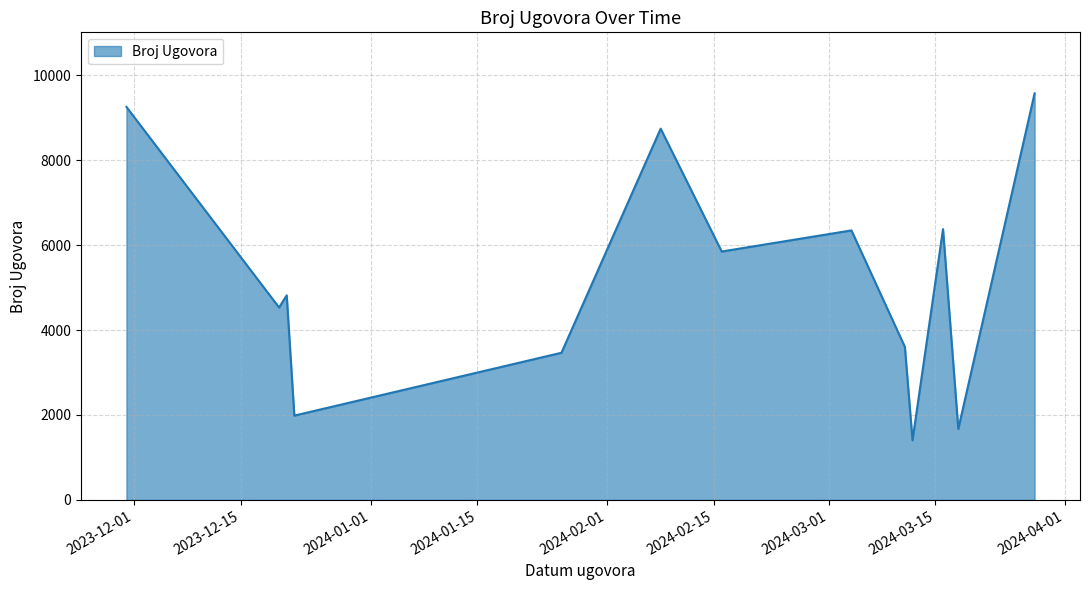

What is the difference between the second highest and second lowest values?

7584